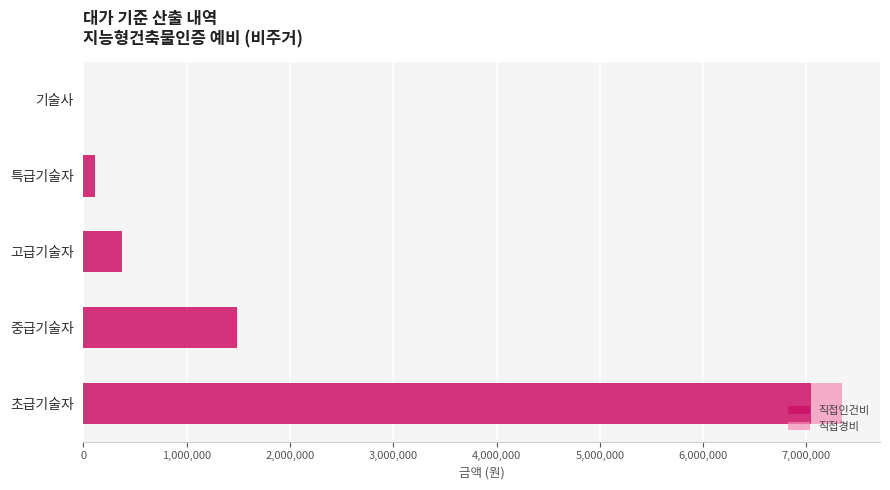

The 직접인건비 series shows 376225.0 at 고급기술자. True or false?

True